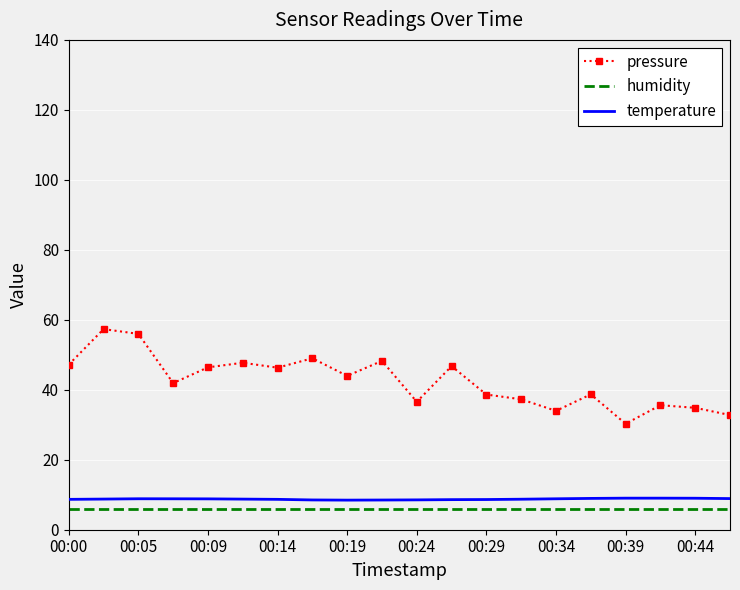

What is the lowest value of the temperature series?

8.5